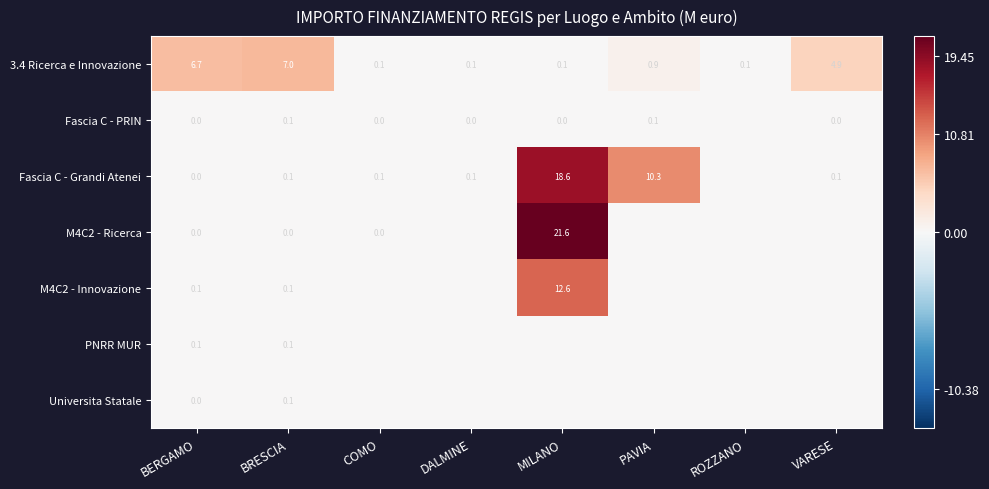

What is the average value of the 3.4 Ricerca e Innovazione series?

2.5